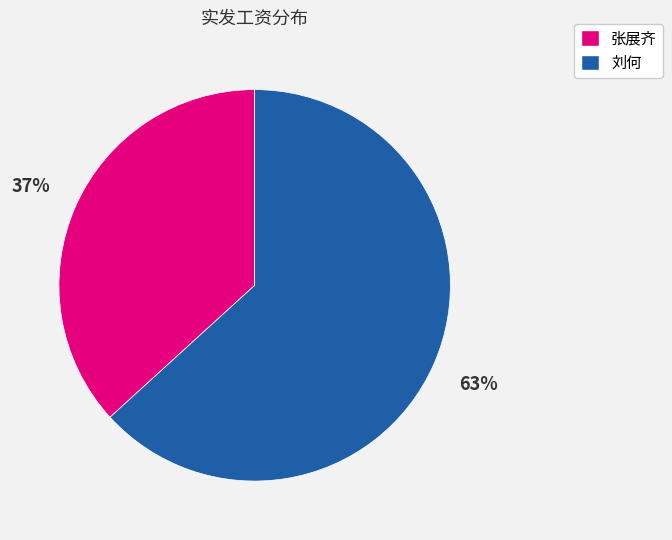

Is 张展齐 the majority of the pie?

No